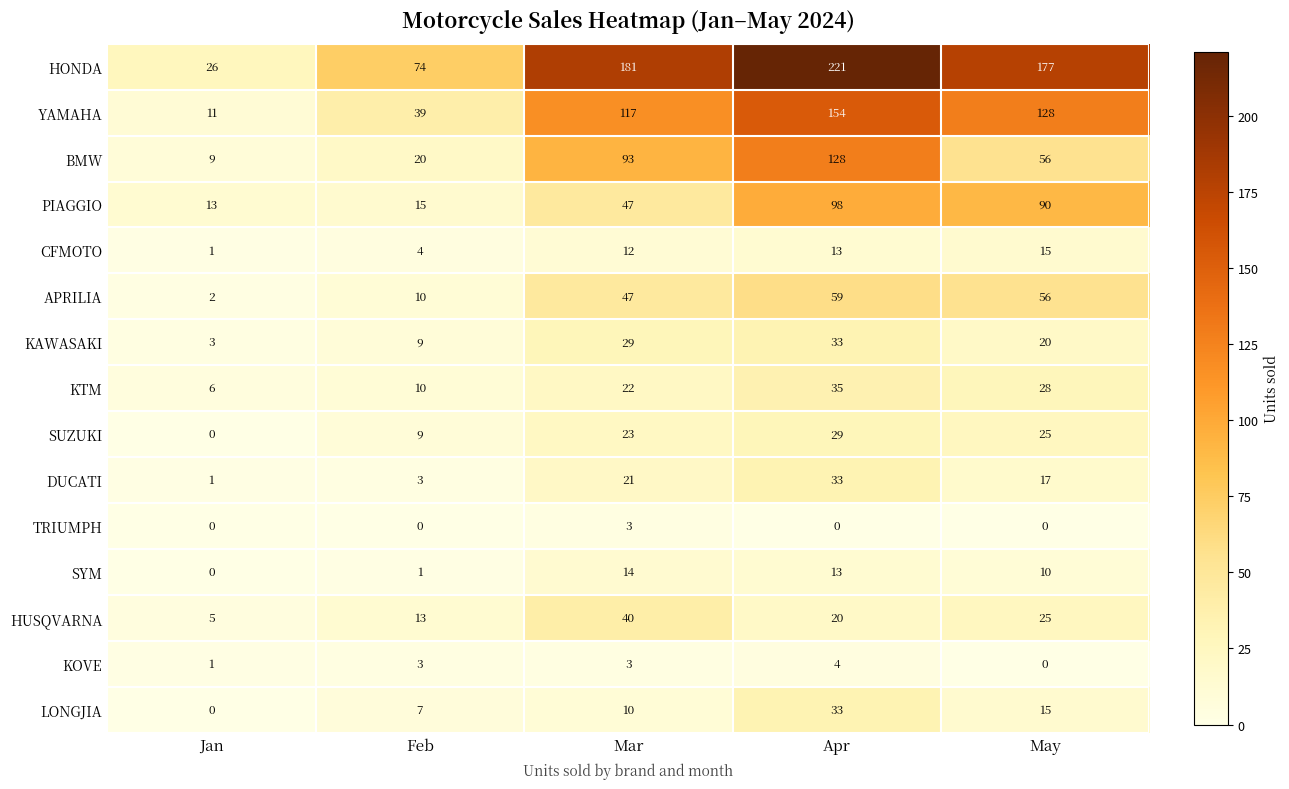

What is the total value across all series at Jan?

78